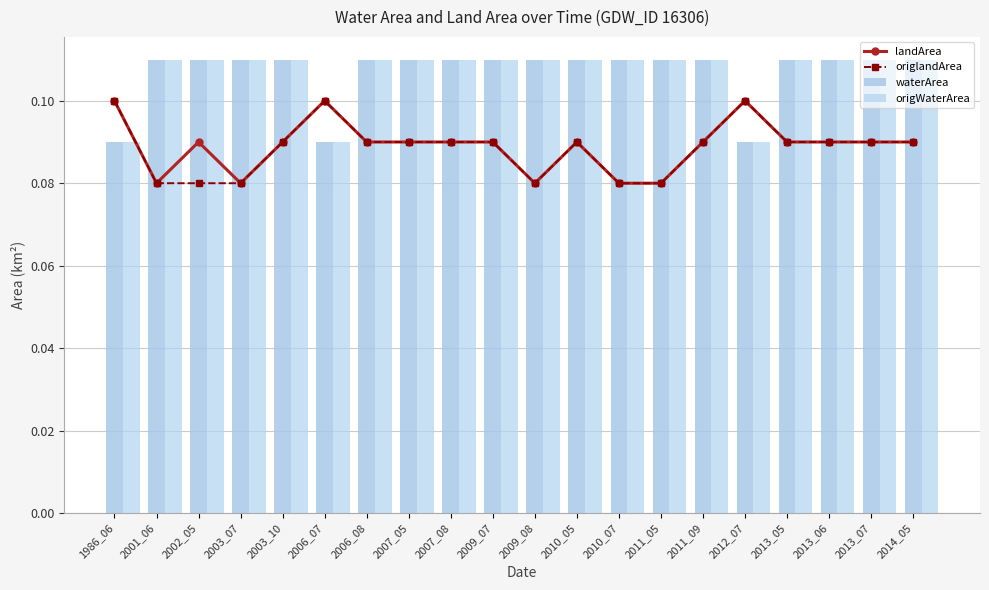

How many landArea values are between 0 and 1?

20